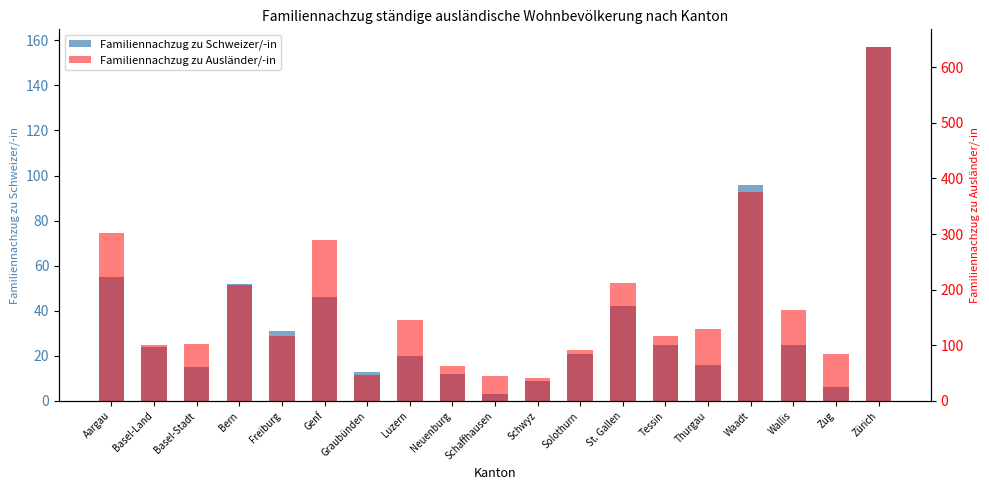

Between Freiburg and Thurgau, which series saw the biggest shift?

Familiennachzug zu Schweizer/-in